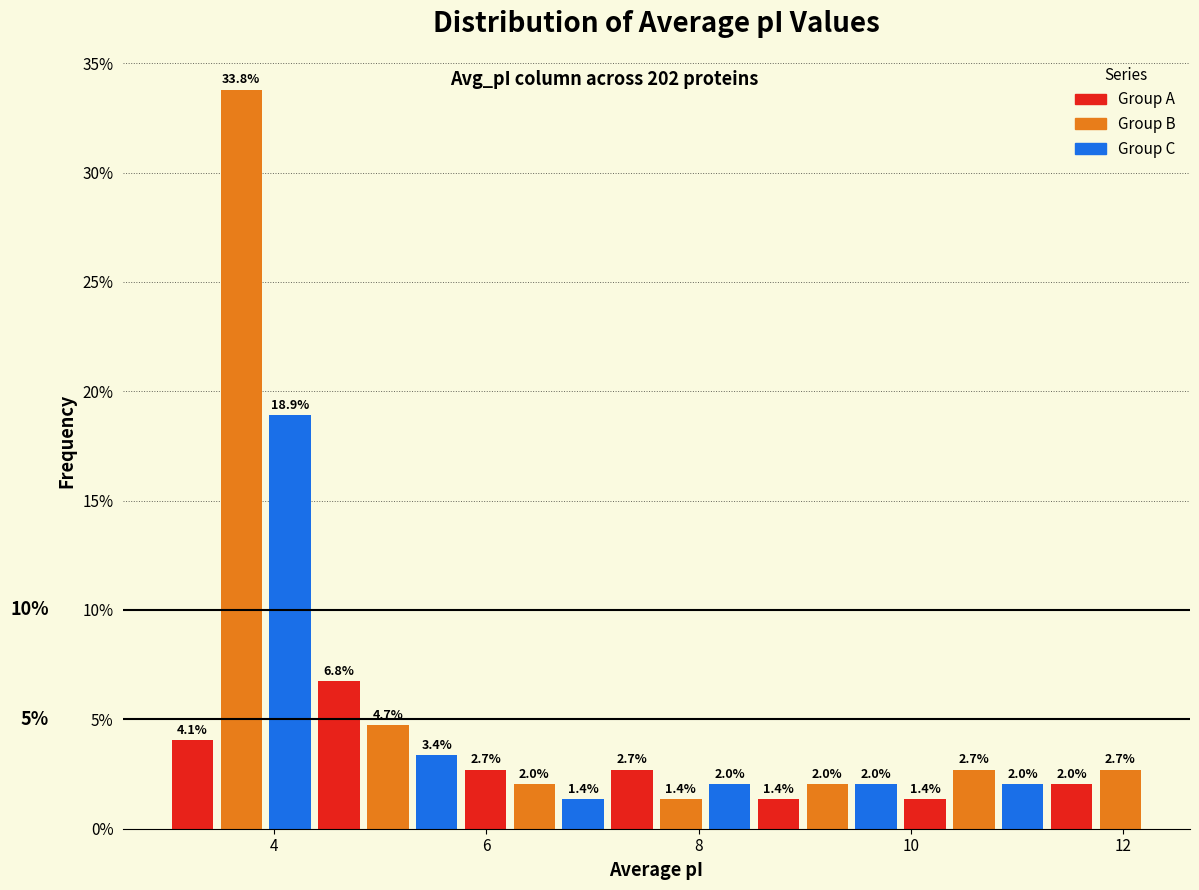

Around what value on the x-axis is the tallest bar? Give the approximate position of its centre, as read against the axis.

3.6